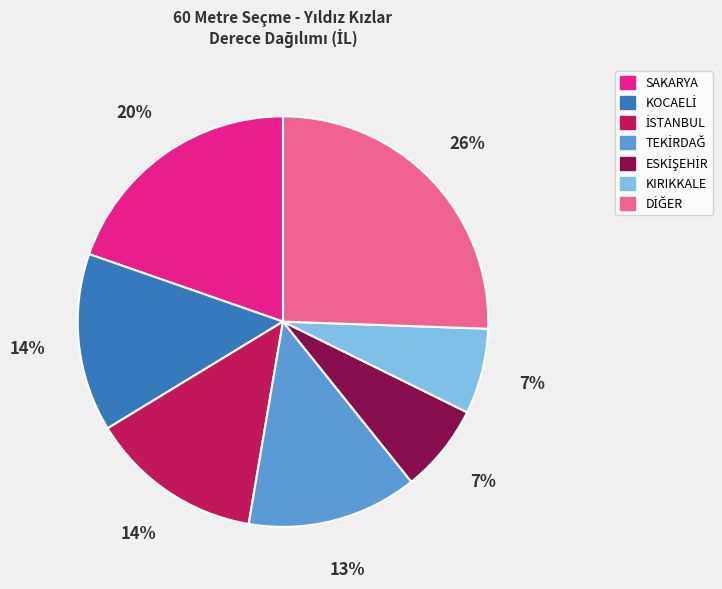

To the nearest percent, what is the average slice percentage?

14%